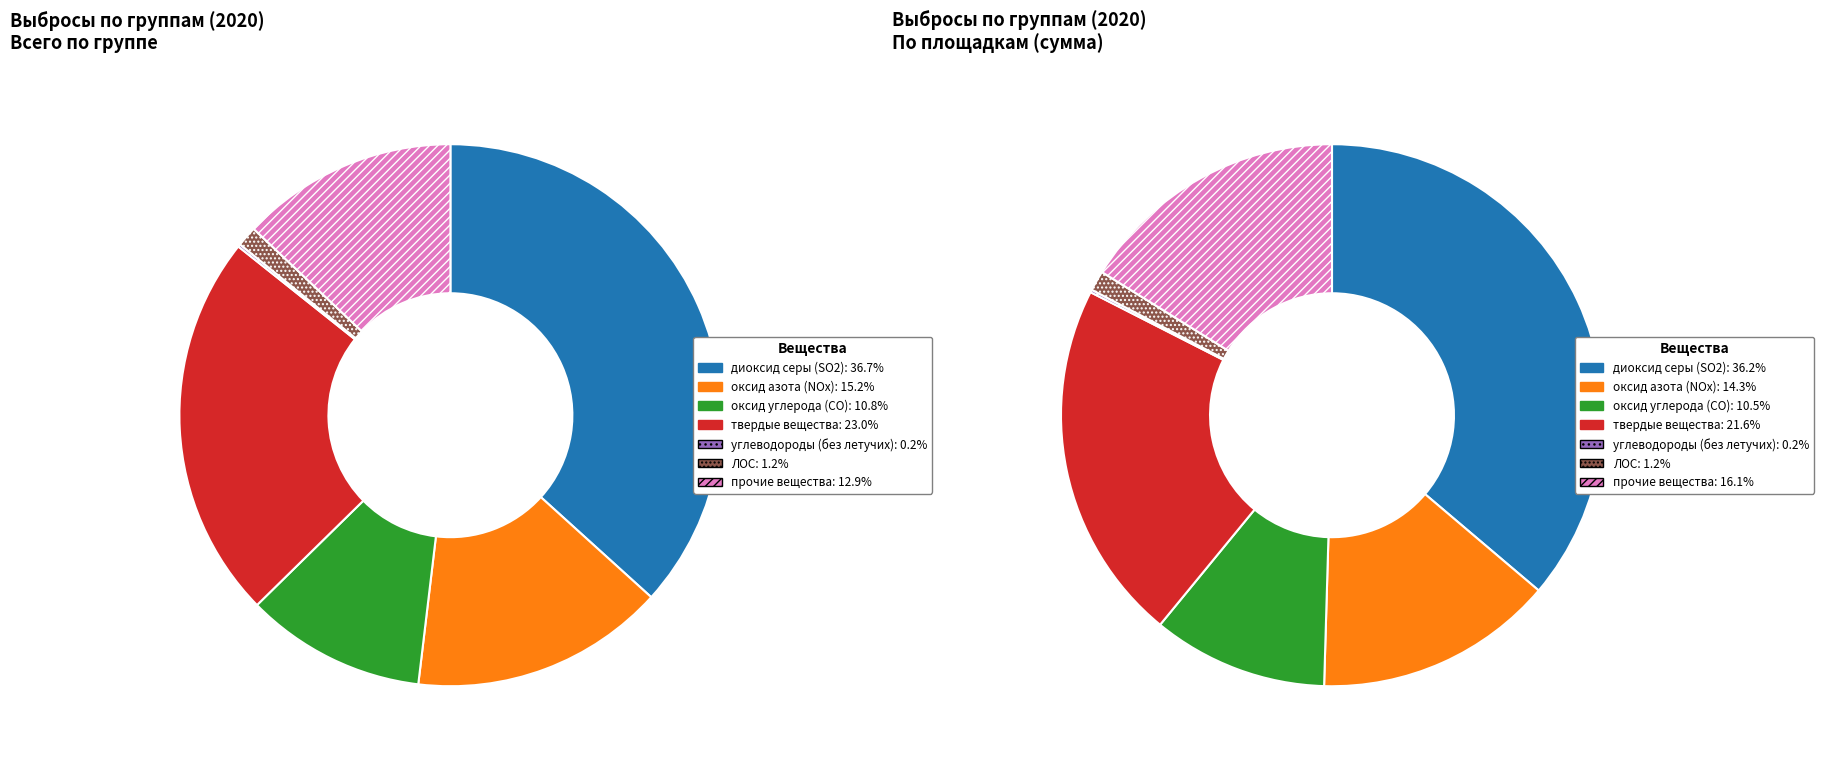

What percentage is NOT represented by ЛОС?

98.8%